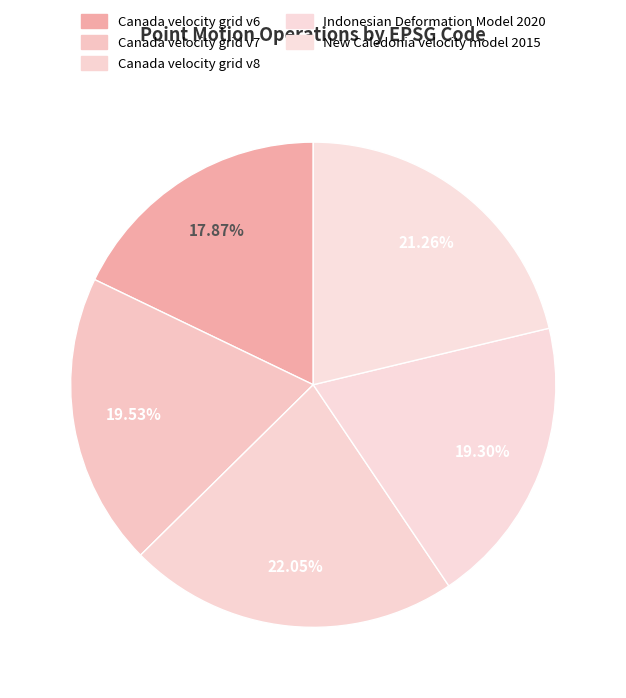

What is the change in value from Canada velocity grid v6 to Canada velocity grid v7?

+807